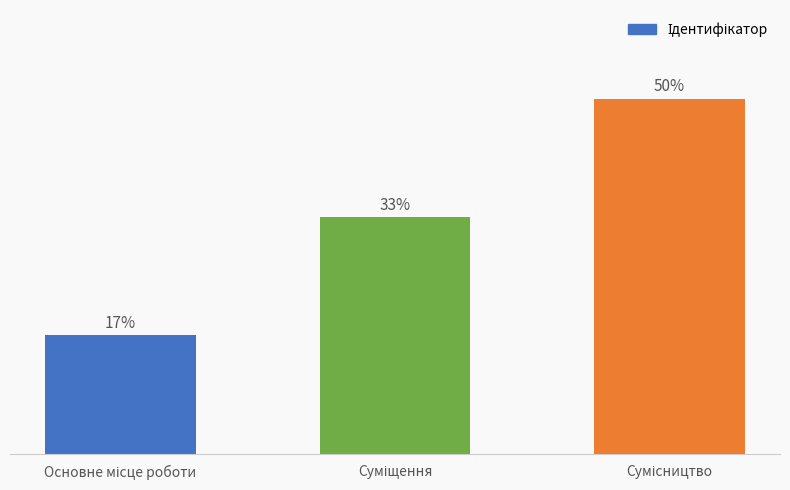

Does the chart contain any negative values?

No